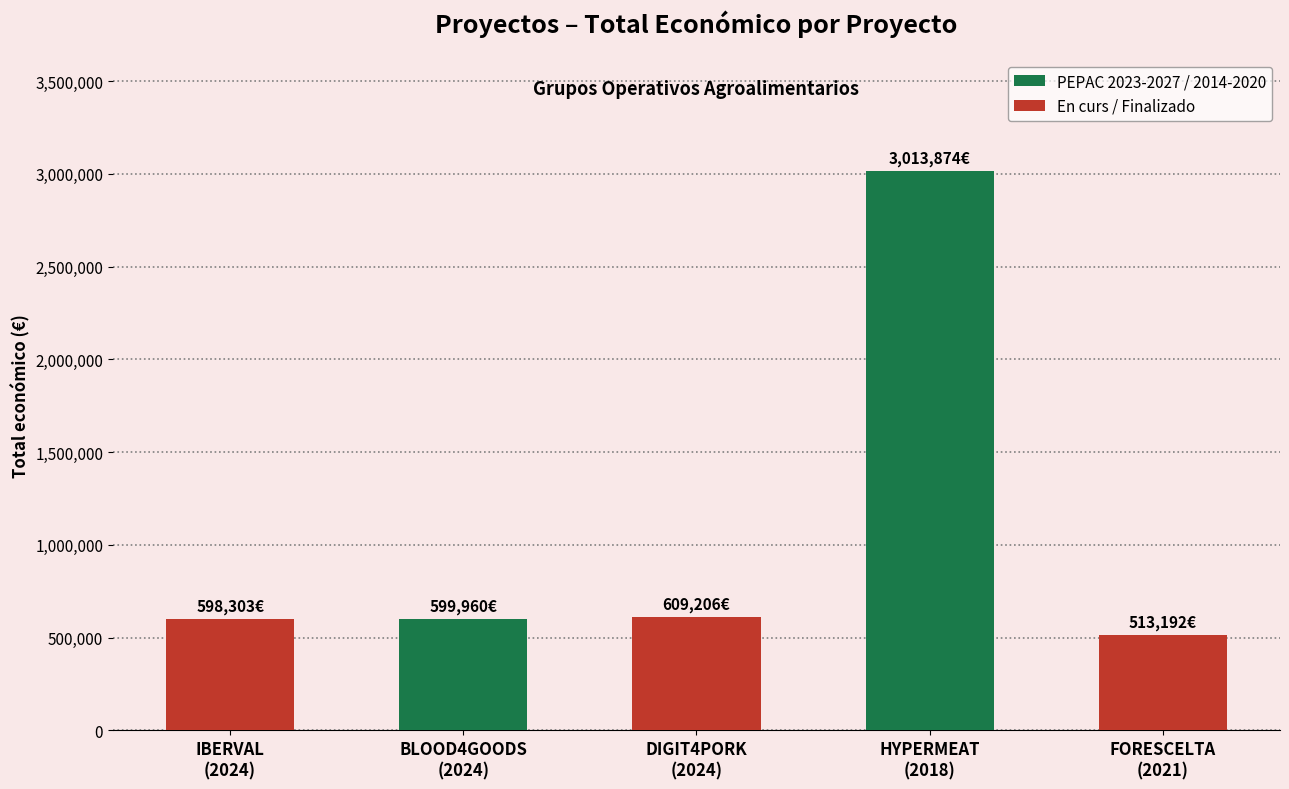

Does the chart contain any negative values?

No